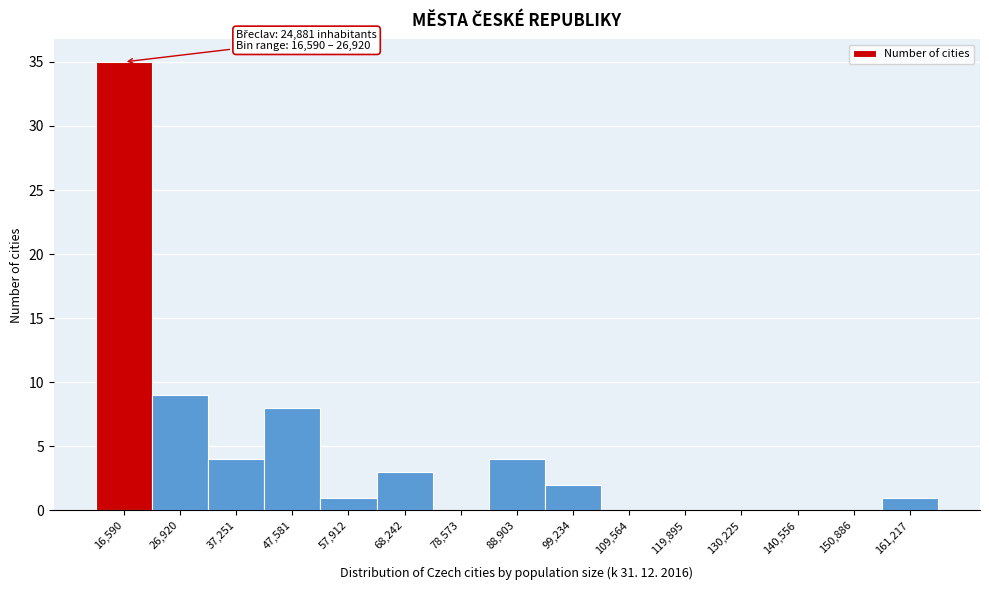

Reading left to right, what are all the values shown in this chart?

16,590=35	26,920=9	37,251=4	47,581=8	57,912=1	68,242=3	78,573=0	88,903=4	99,234=2	109,564=0	119,895=0	130,225=0	140,556=0	150,886=0	161,217=1